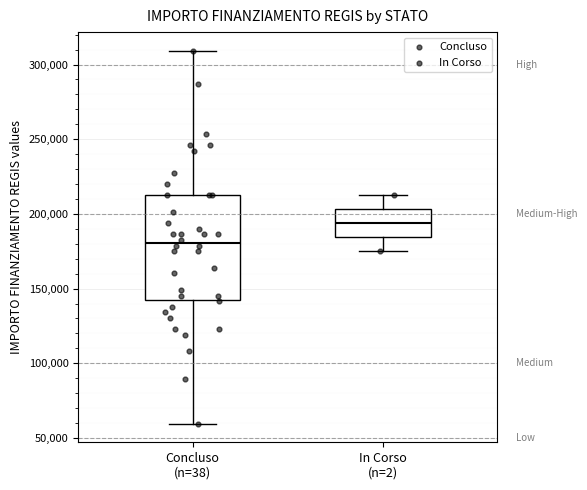

Reading left to right, transcribe this box plot: for each box, give where its median line is, the range the box spans, and where its two whiskers end, as read against the y-axis. The values are not printed on the chart, so give them approximately, as read against the axis.

Concluso (n=38): median 180000, box 145000 to 210000, whiskers 60000 to 310000
In Corso (n=2): median 195000, box 185000 to 205000, whiskers 175000 to 210000